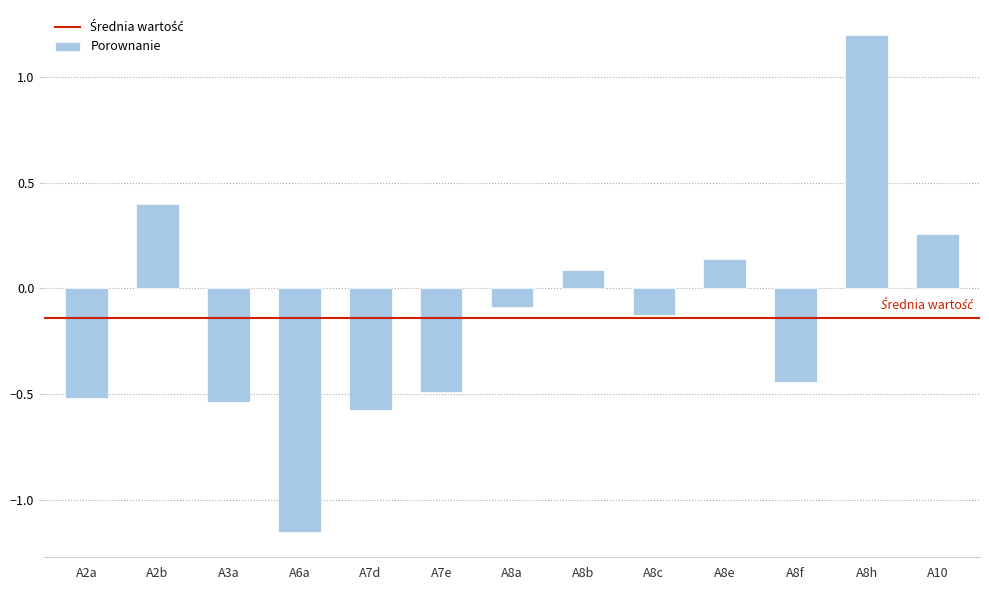

What is the sum of all values?

-1.8